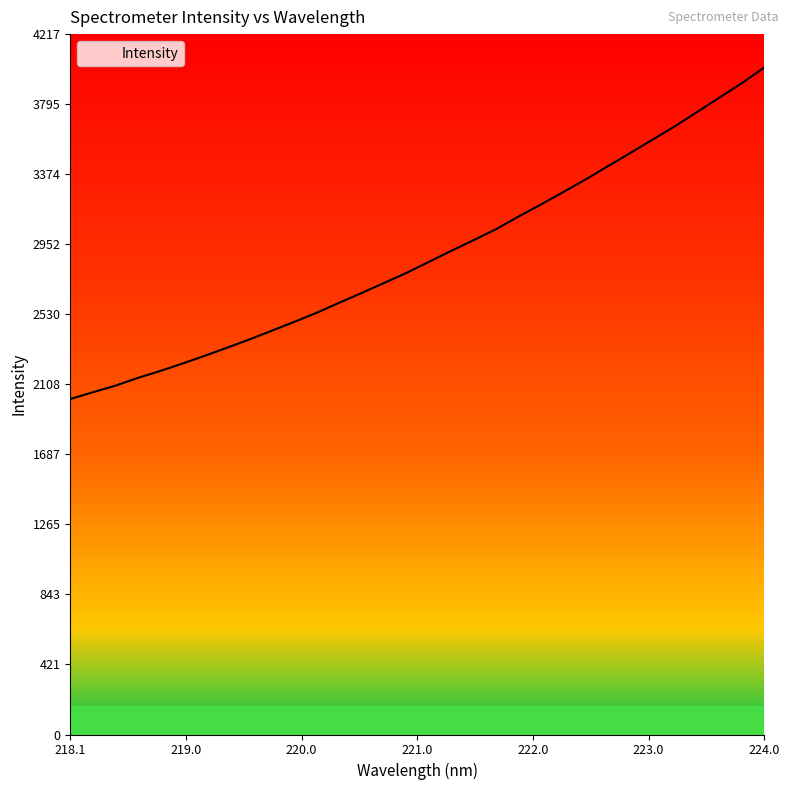

What is the difference between the maximum and minimum values?

1996.7